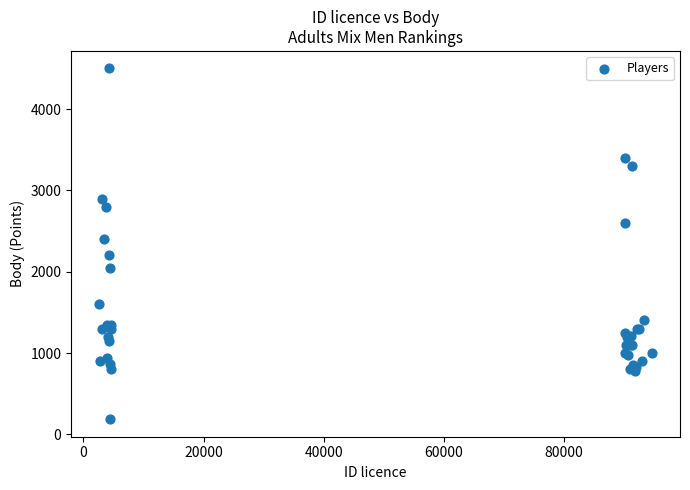

What Y value in the scatter plot is closest to 2343?

2400